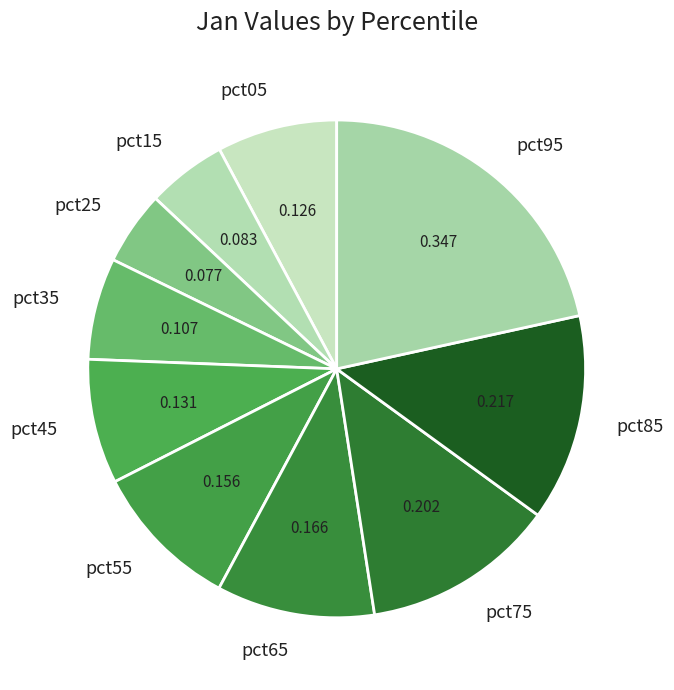

Count the number of slices in the pie.

10